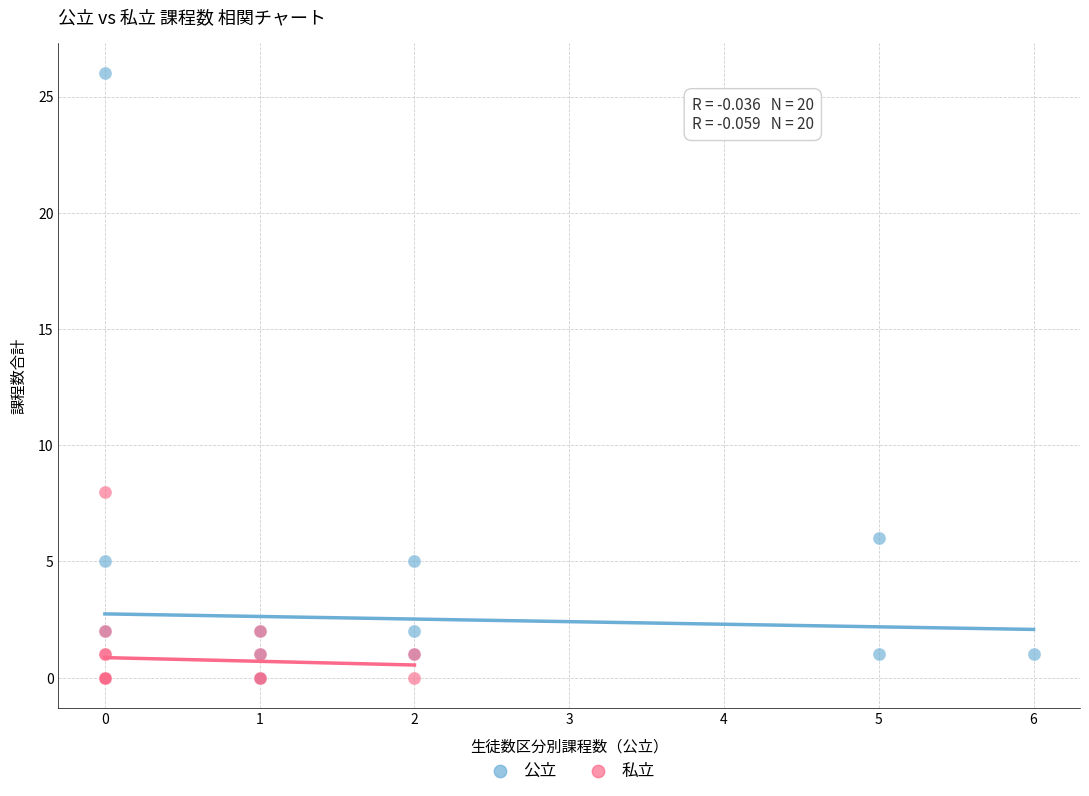

Which series has the largest Y range (max minus min)?

公立